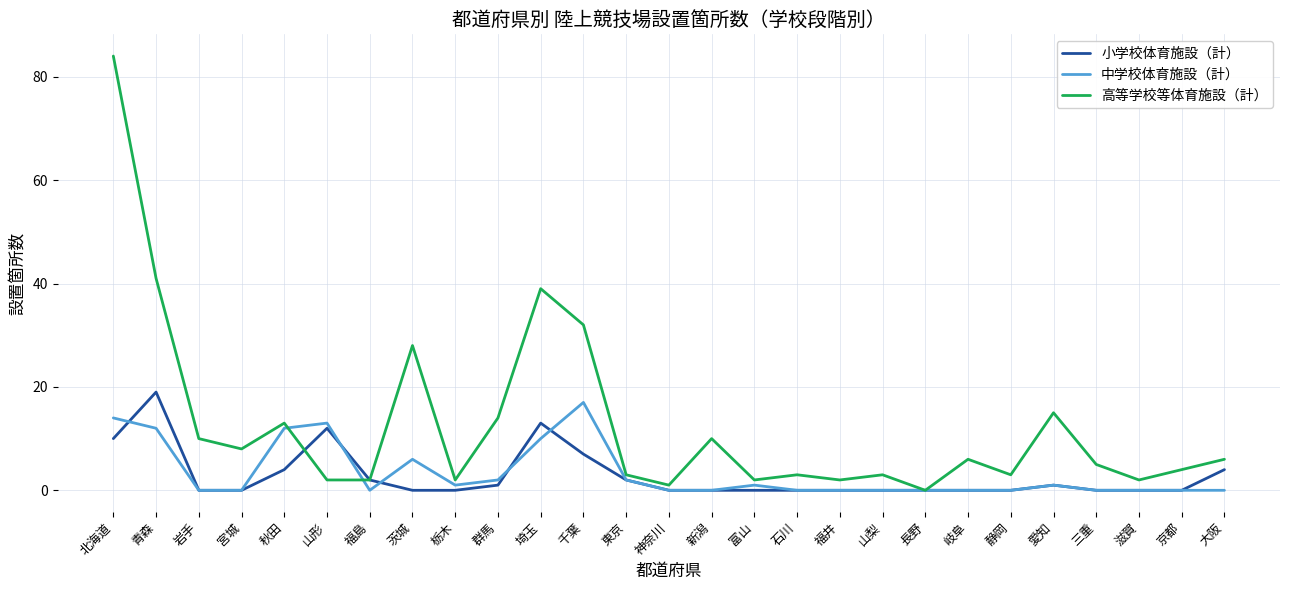

What is the sum of the 中学校体育施設（計） values at 滋賀 and 群馬?

2